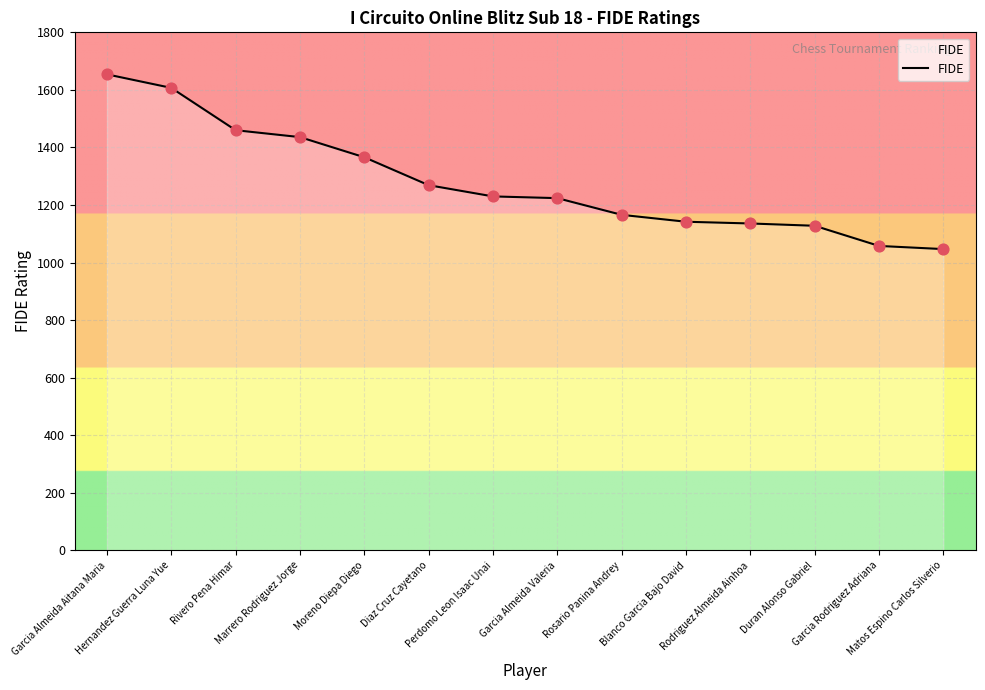

What is the change in value from Blanco Garcia Bajo David to Matos Espino Carlos Silverio?

-95